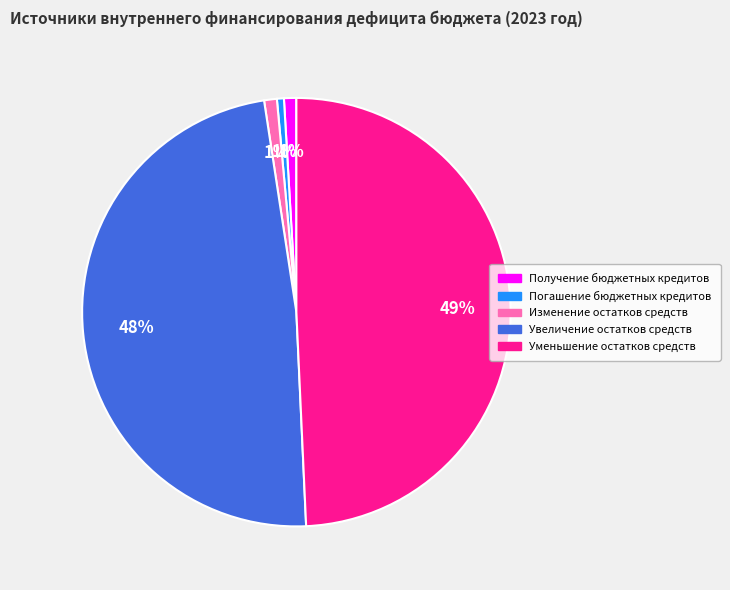

To the nearest percent, what percentage of the pie is Получение бюджетных кредитов?

1%